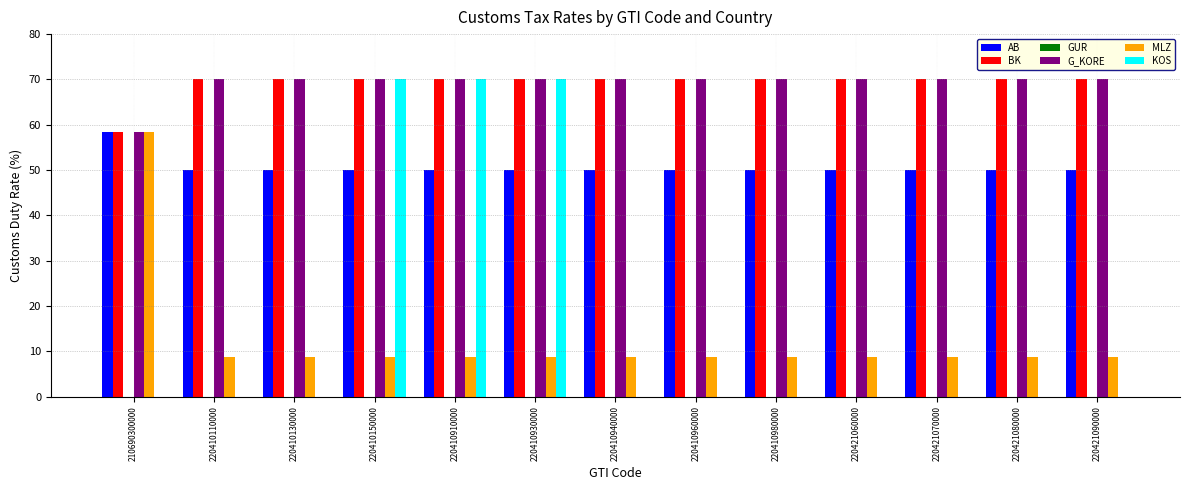

What is the sum of the MLZ values at 220421060000 and 220410960000?

17.4